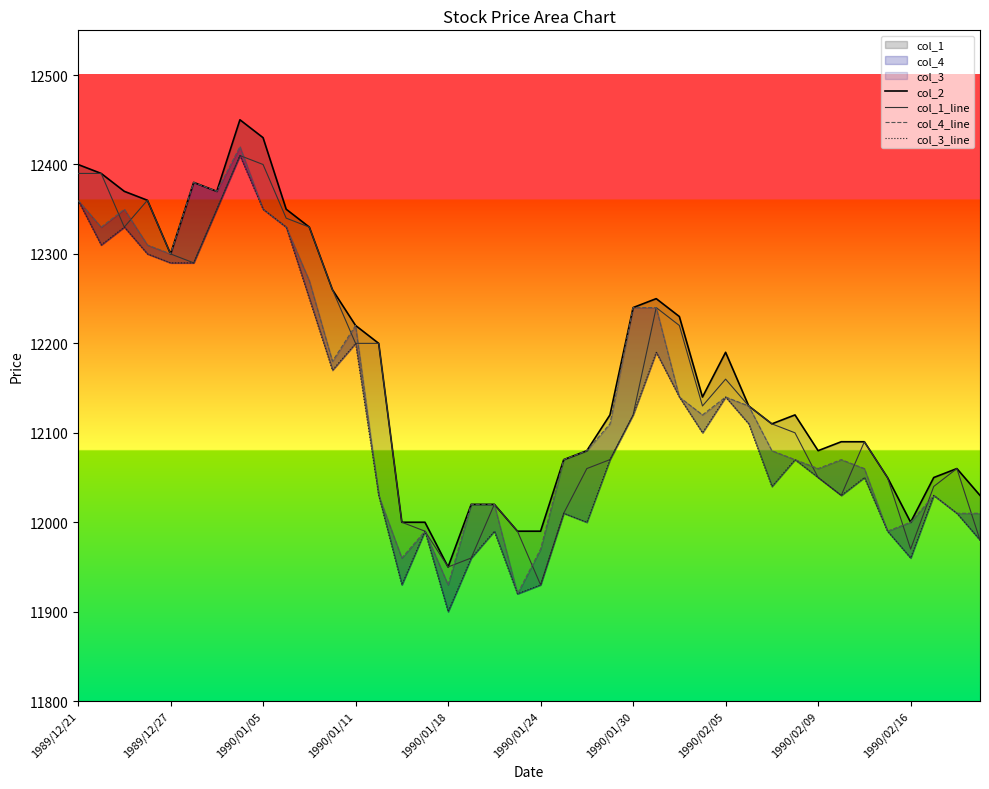

Reading right to left, list all the values displayed in this chart.

col_2: 12030	12060	12050	12000	12050	12090	12090	12080	12120	12110	12130	12190	12140	12230	12250	12240	12120	12080	12070	11990	11990	12020	12020	11950	12000	12000	12200	12220	12260	12330	12350	12430	12450	12370	12380	12300	12360	12370	12390	12400
col_1_line: 11980	12060	12040	11970	12050	12090	12030	12050	12100	12110	12130	12160	12130	12220	12240	12120	12070	12060	12010	11930	11990	12020	11960	11950	11990	12000	12200	12200	12260	12330	12340	12400	12410	12350	12290	12300	12360	12330	12390	12390
col_4_line: 12010	12010	12030	12000	11990	12060	12070	12060	12070	12080	12130	12140	12120	12140	12240	12240	12110	12080	12070	11970	11920	12020	12020	11930	11990	11960	12030	12220	12180	12270	12330	12350	12420	12370	12380	12300	12310	12350	12330	12360
col_3_line: 11980	12010	12030	11960	11990	12050	12030	12050	12070	12040	12110	12140	12100	12140	12190	12120	12070	12000	12010	11930	11920	11990	11960	11900	11990	11930	12030	12200	12170	12250	12330	12350	12410	12350	12290	12290	12300	12330	12310	12360